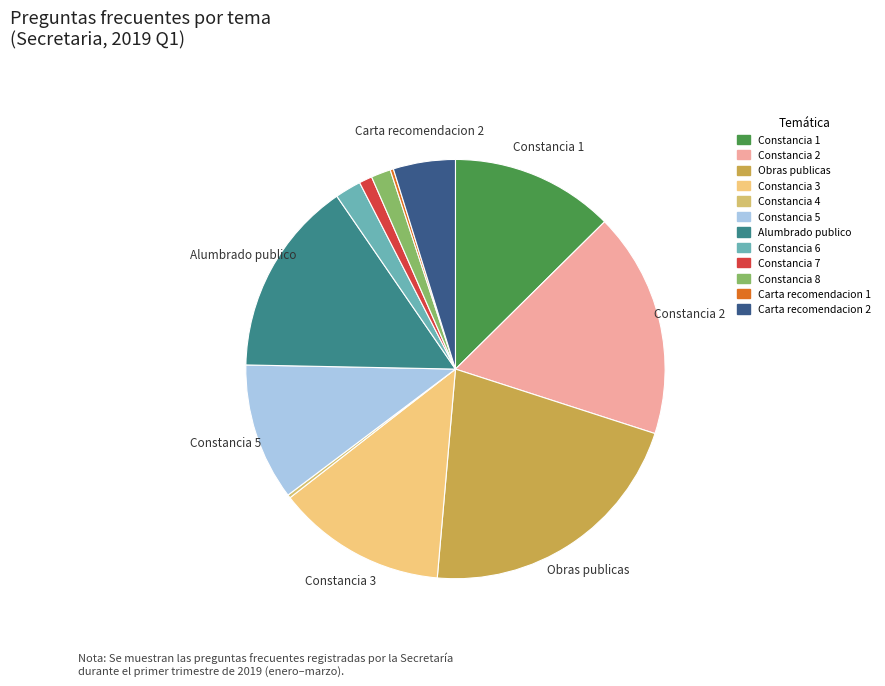

How much of the chart is everything except Obras publicas?

78.6%